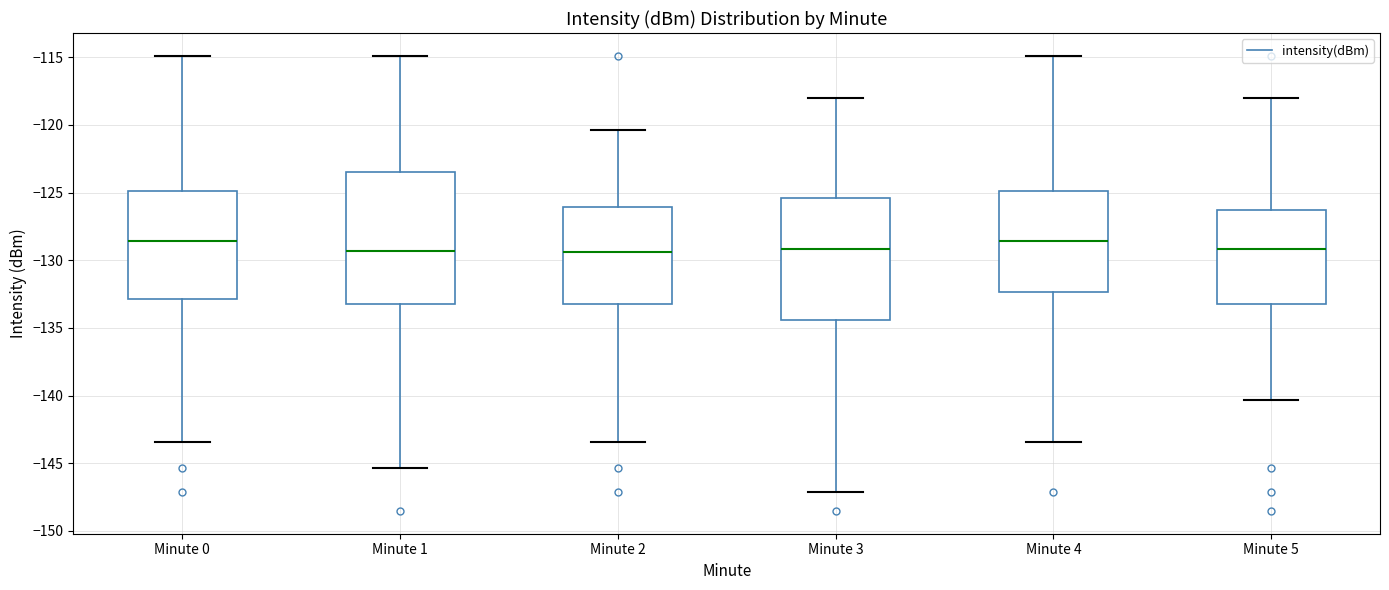

Where is the upper edge of the box for Minute 0 on the y-axis? The values are not printed on the chart, so give them approximately, as read against the axis.

-125.0